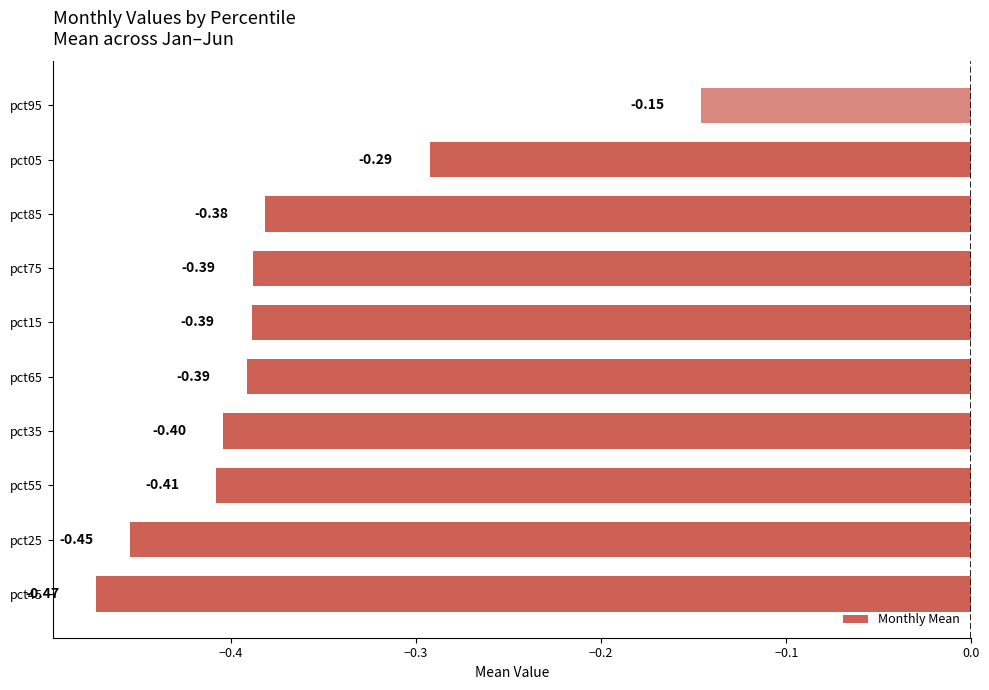

What is the average value?

-0.4